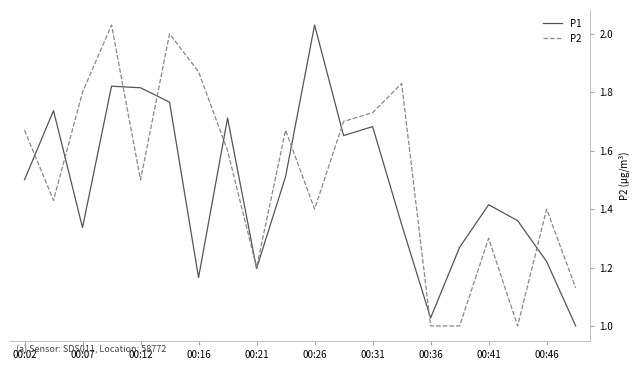

What is the greatest value displayed?

11.9